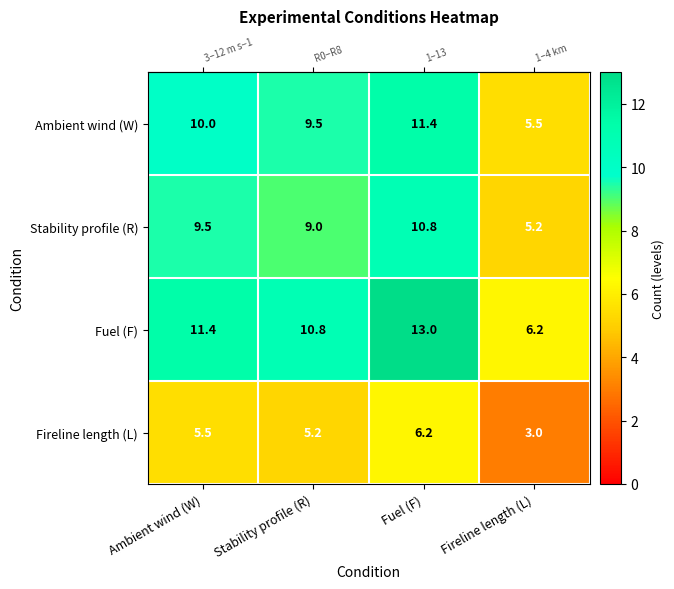

Between Ambient wind (W) and Fireline length (L), which series saw the biggest shift?

Fuel (F)